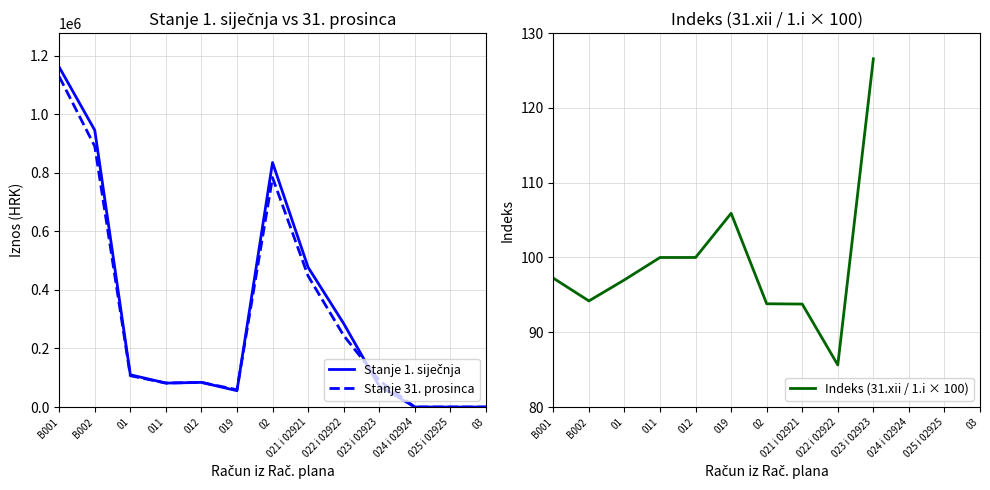

How many intersections are there between Stanje 31. prosinca and Stanje 1. siječnja?

2